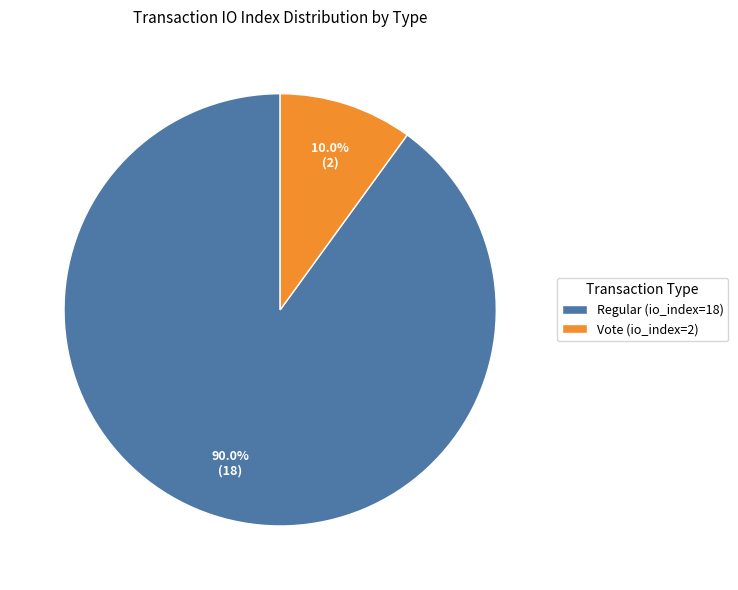

To the nearest percent, what is the combined percentage of Regular (io_index=18) and Vote (io_index=2)?

100%